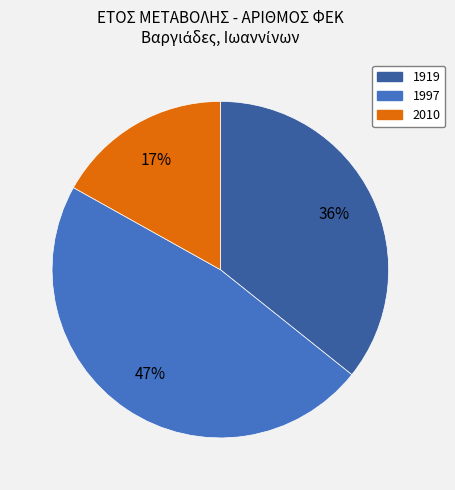

Is the sum of 2010 and 1997 greater than half?

Yes